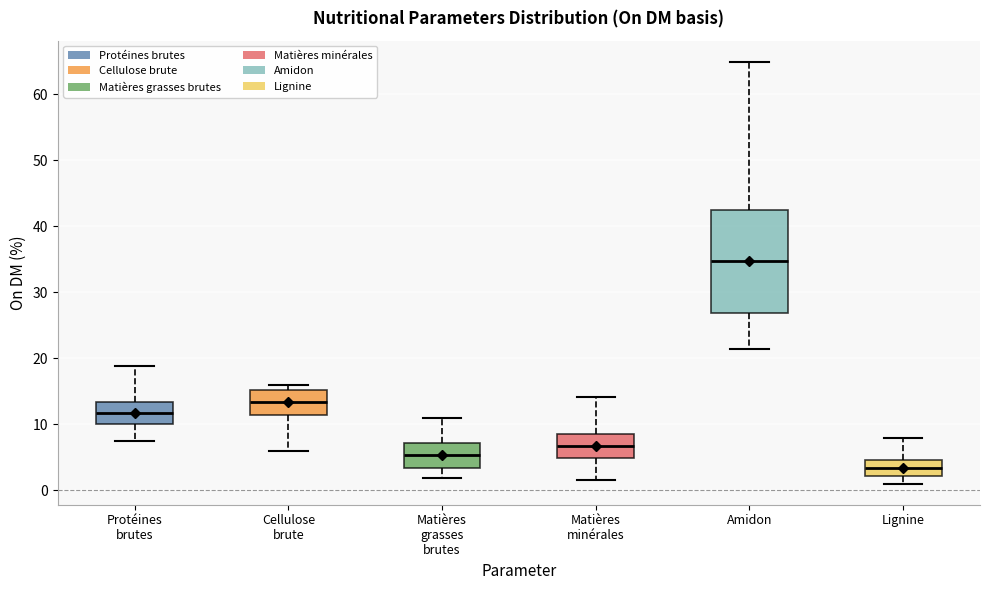

Which box has the highest median line?

Amidon